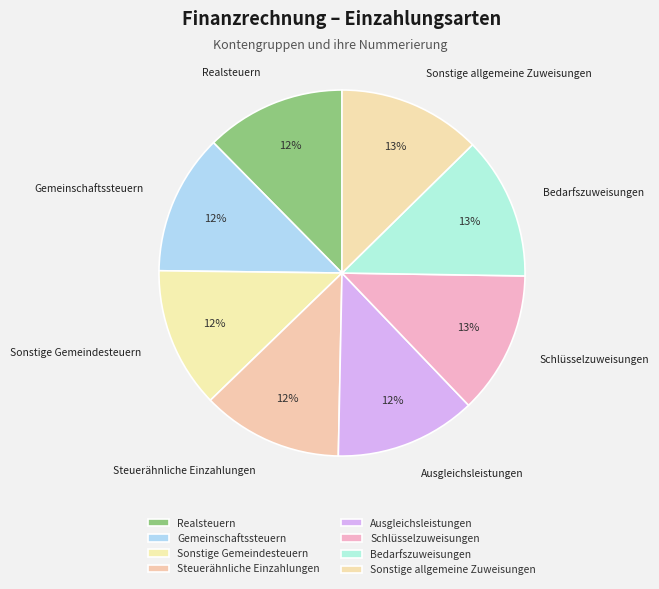

What percentage is the Steuerähnliche Einzahlungen slice, to the nearest percent?

12%